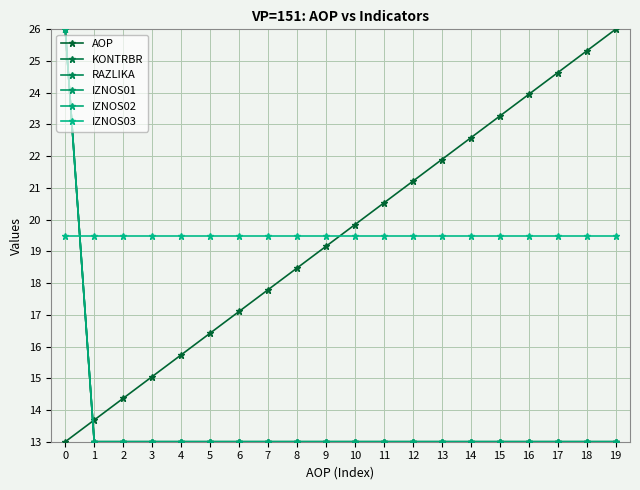

Is this an area chart (filled region under the line)?

No